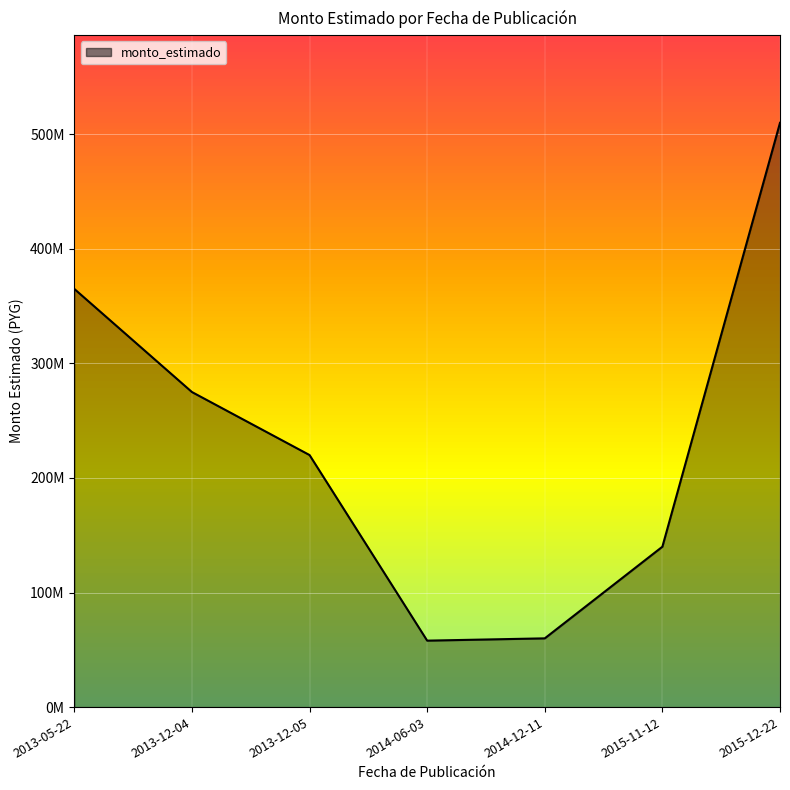

What is the label of the 1st point from the left?

2013-05-22